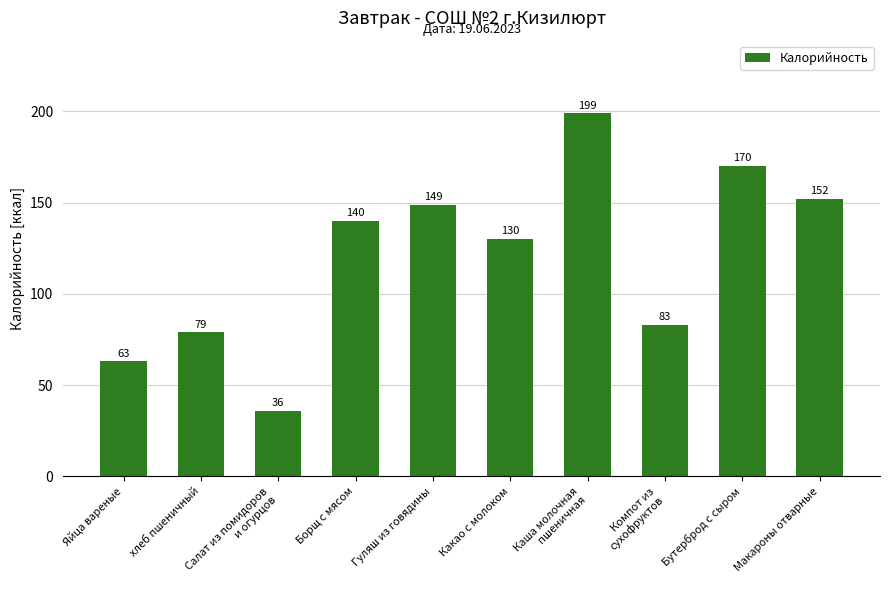

Rank the categories by value from lowest to highest.

Салат из помидоров
и огурцов, Яйца вареные, хлеб пшеничный, Компот из
сухофруктов, Какао с молоком, Борщ с мясом, Гуляш из говядины, Макароны отварные, Бутерброд с сыром, Каша молочная
пшеничная